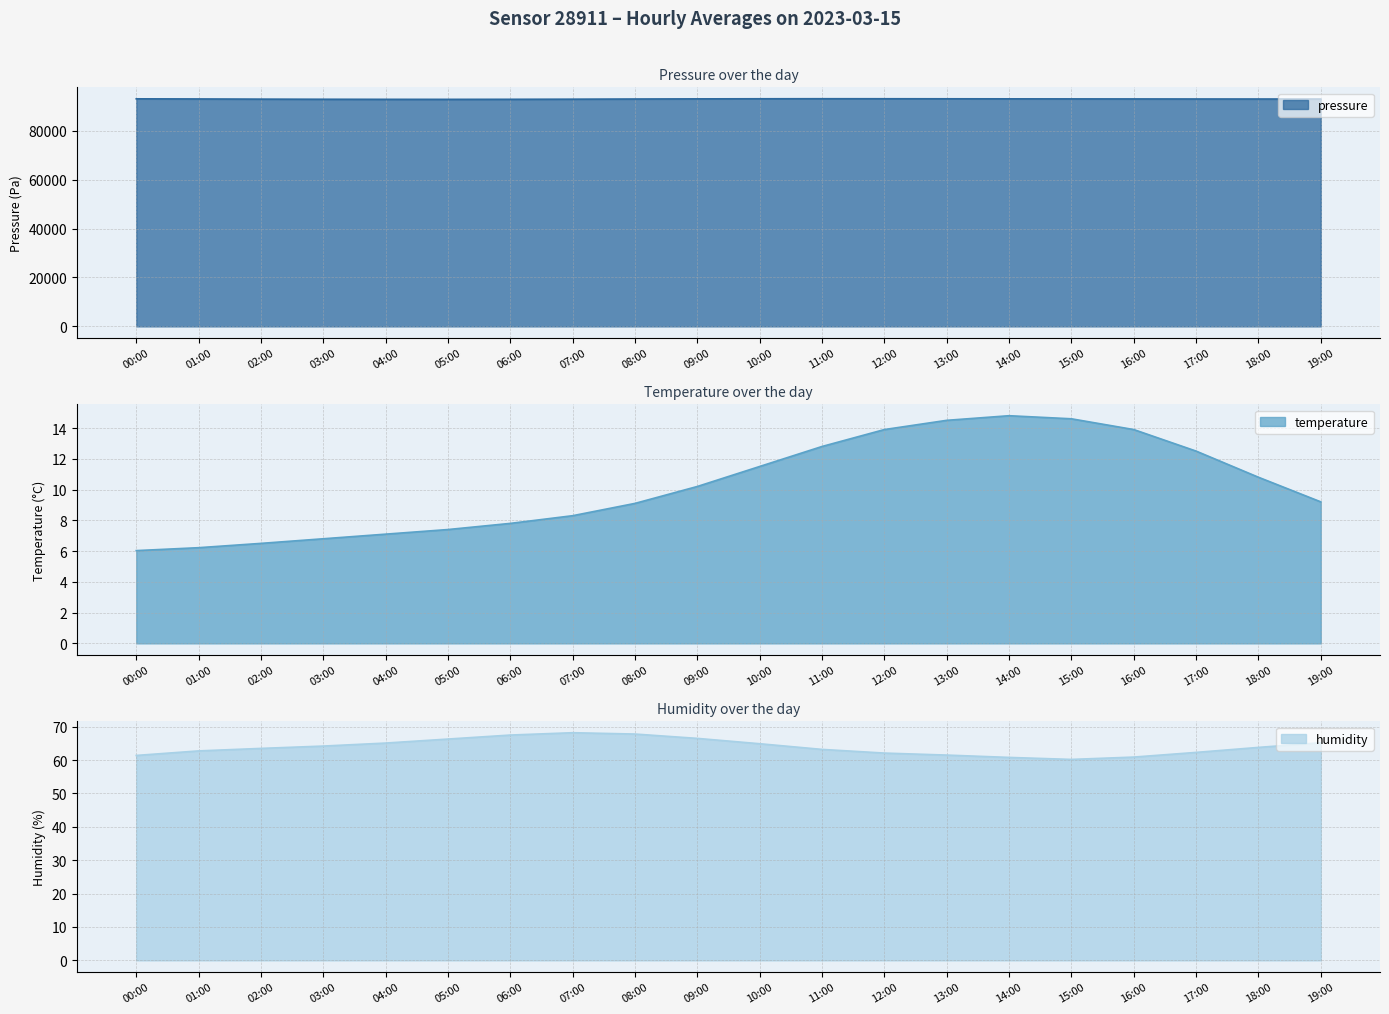

What is the value of the pressure point at the 15th from the left?

93020.4